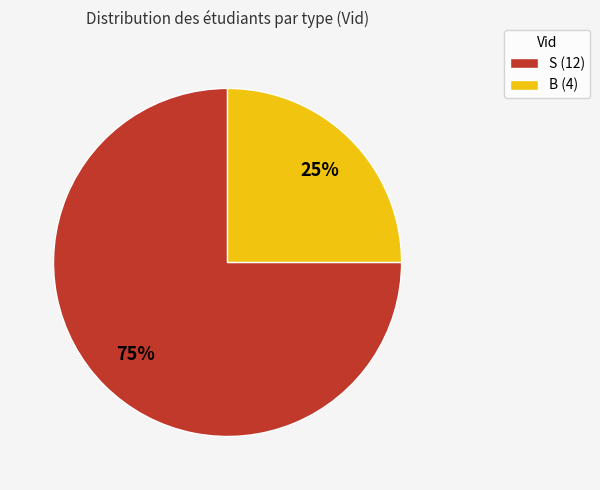

Which category has the biggest portion of the pie?

S